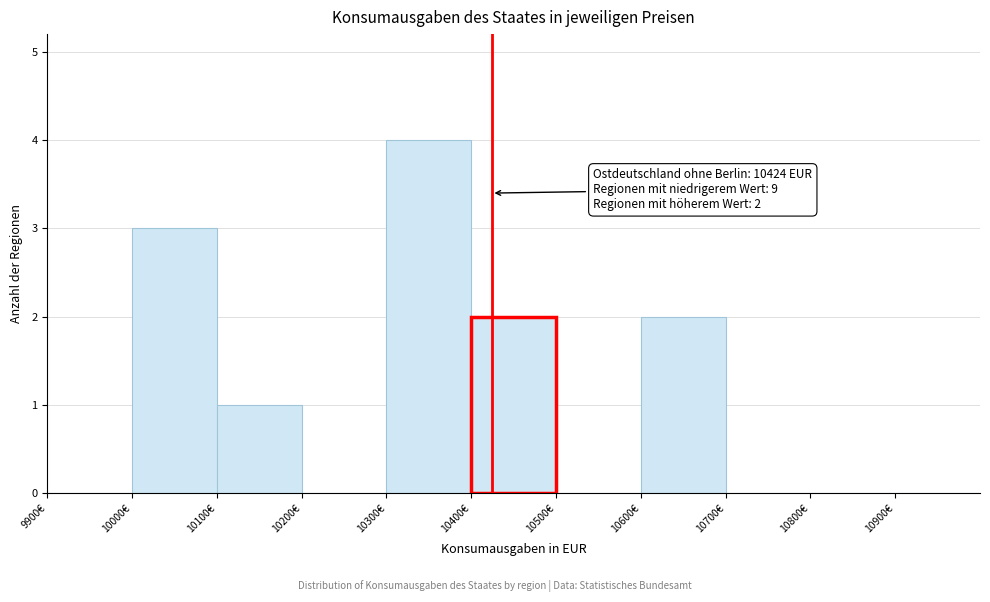

Over which range of the x-axis is the bar tallest?

10300 to 10400